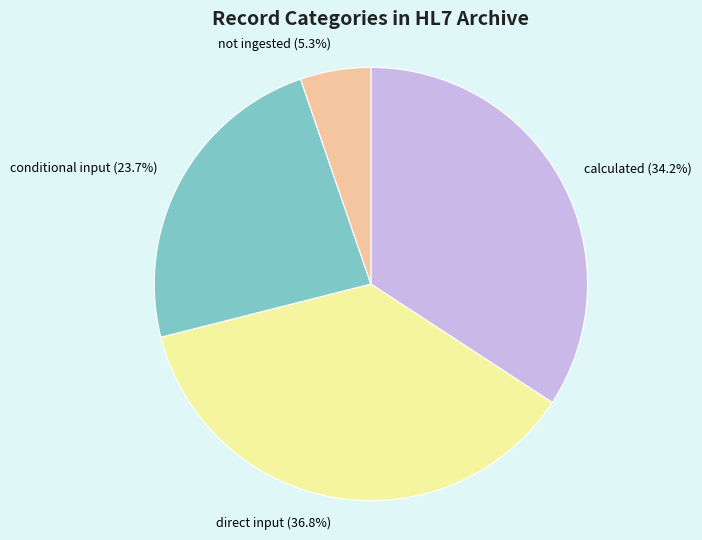

What percentage is NOT represented by not ingested?

94.7%